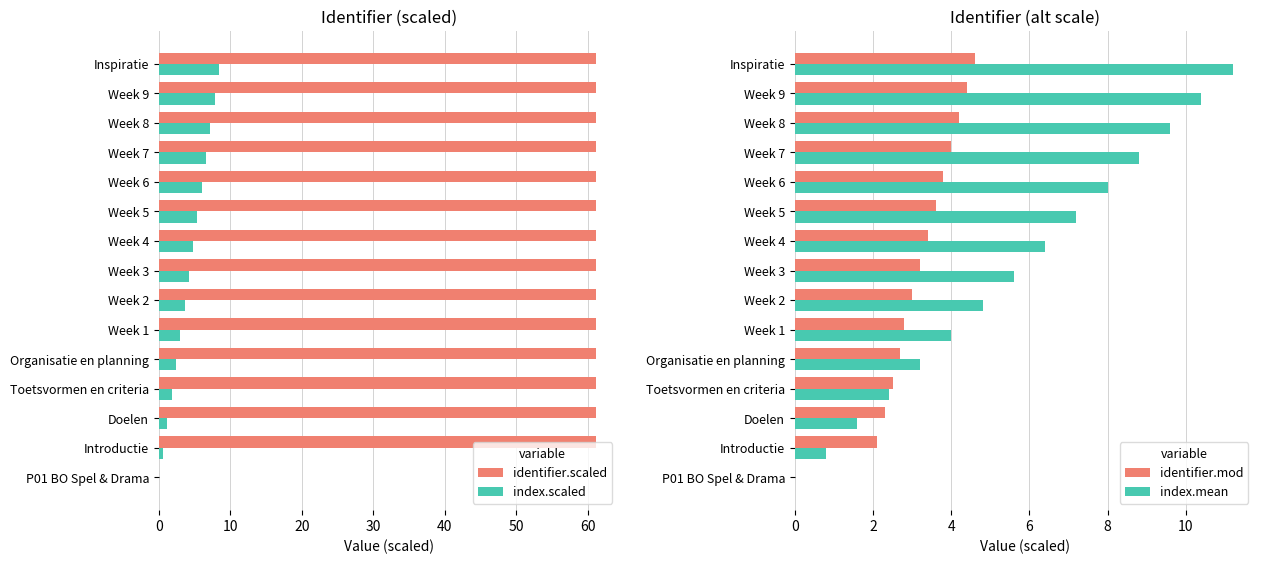

Reading right to left, what are all the values shown in this chart?

identifier.scaled: 61.2	61.2	61.2	61.2	61.2	61.2	61.2	61.2	61.2	61.2	61.2	61.2	61.2	61.2	0.0
index.scaled: 8.4	7.8	7.2	6.6	6.0	5.4	4.8	4.2	3.6	3.0	2.4	1.8	1.2	0.6	0.0
identifier.mod: 4.6	4.4	4.2	4.0	3.8	3.6	3.4	3.2	3.0	2.8	2.7	2.5	2.3	2.1	0.0
index.mean: 11.2	10.4	9.6	8.8	8.0	7.2	6.4	5.6	4.8	4.0	3.2	2.4	1.6	0.8	0.0